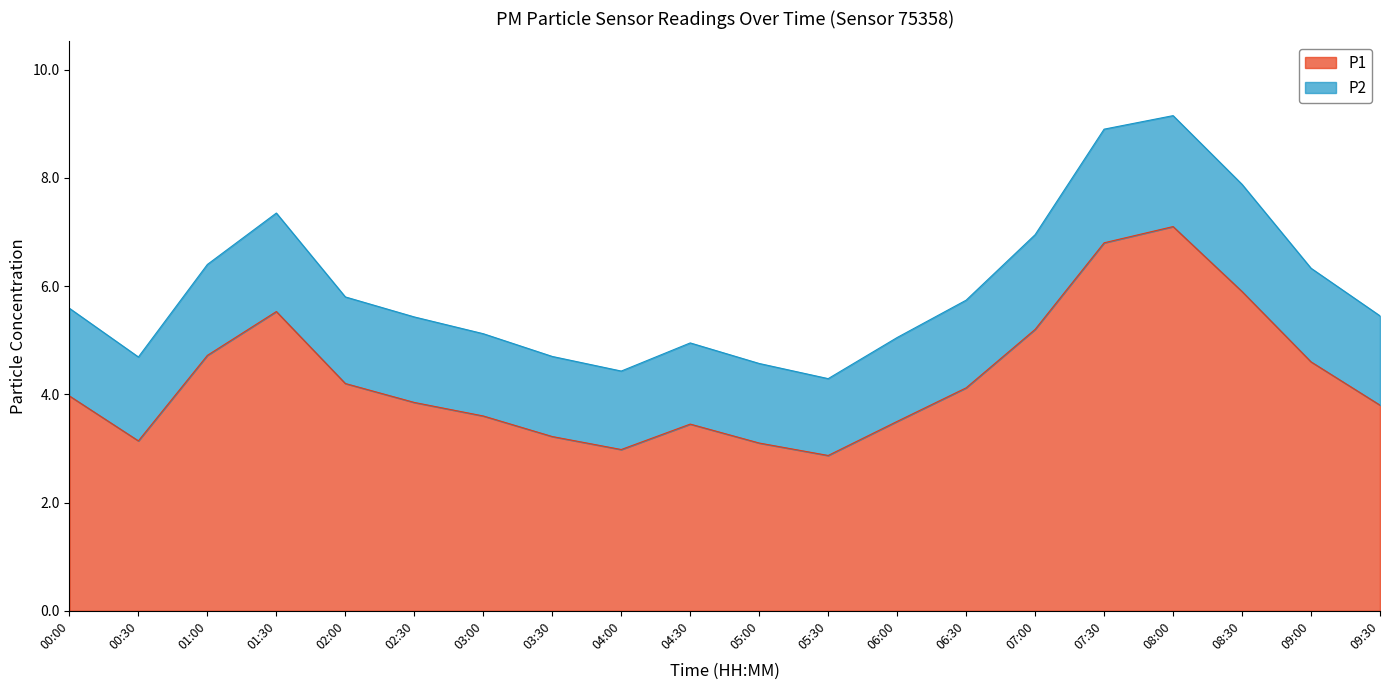

How many interior local valleys does the P1 series have?

3